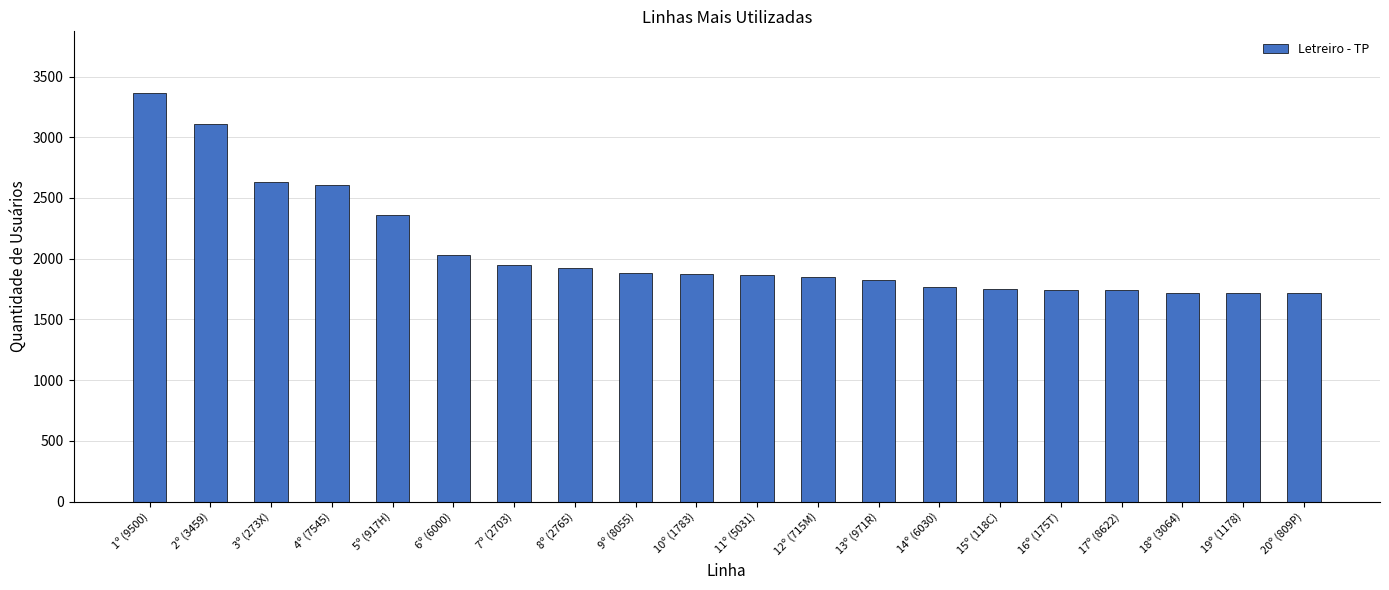

At which label does the data first exceed 1873?

1º (9500)